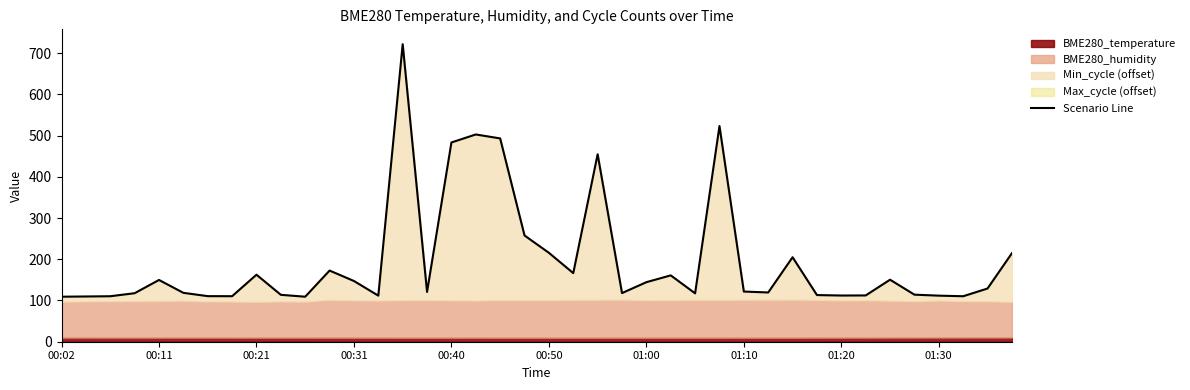

What is the difference between the values at 33 and 23?

5.7